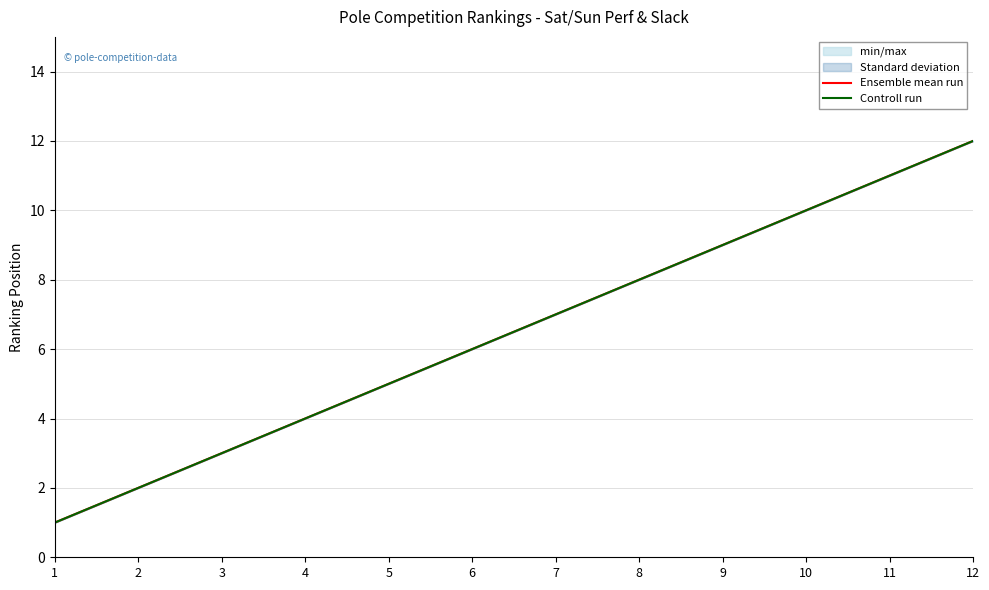

True or false: Ensemble mean run and Controll run intersect in this chart.

False